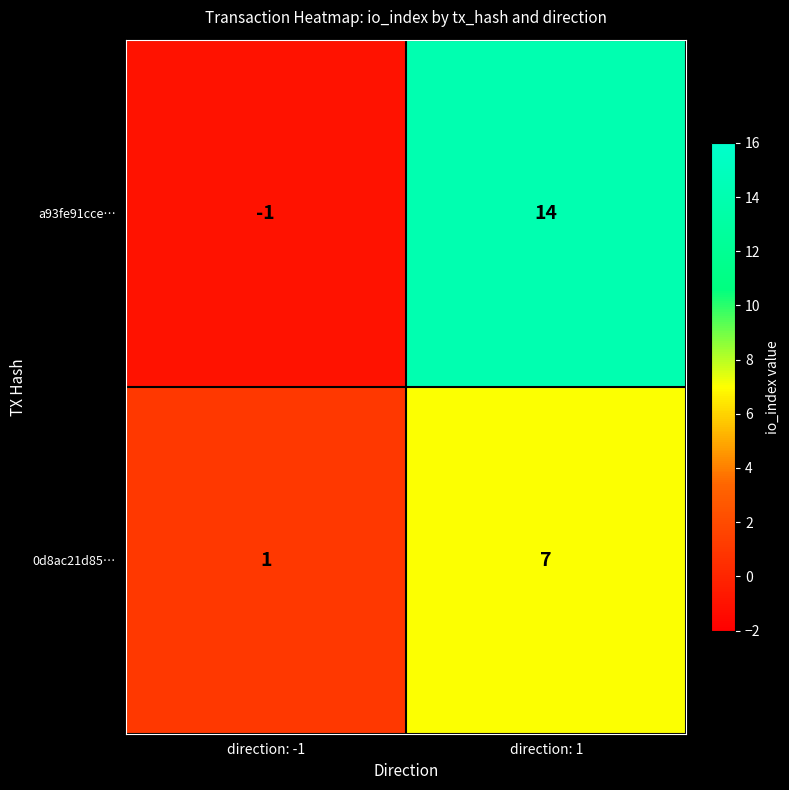

At which label does a93fe91cce… reach its peak?

direction: 1